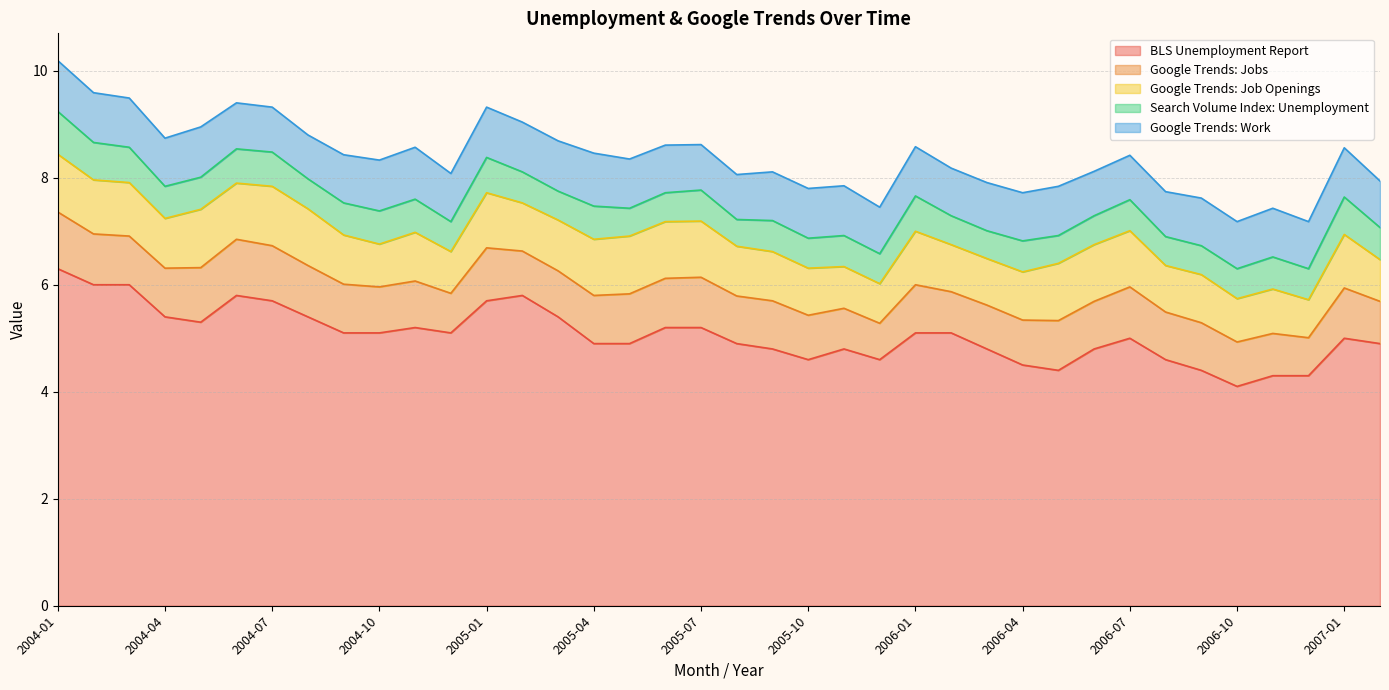

What position from the left is 2004-11?

11